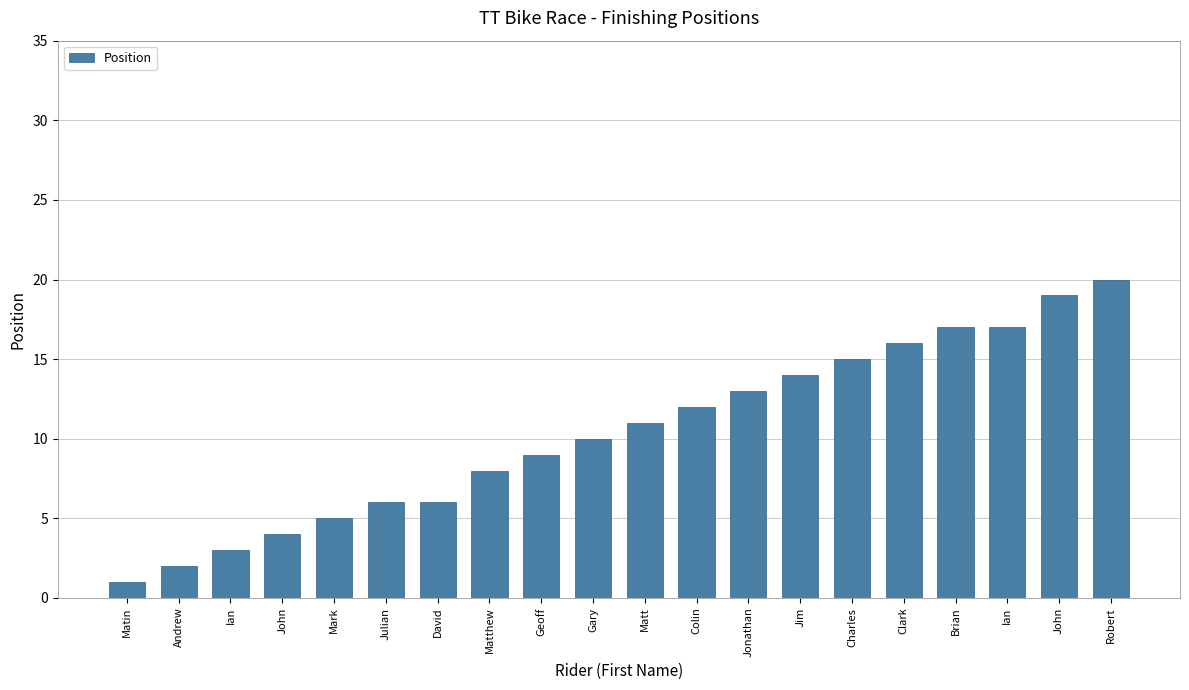

At which label does the data first exceed 11?

Colin